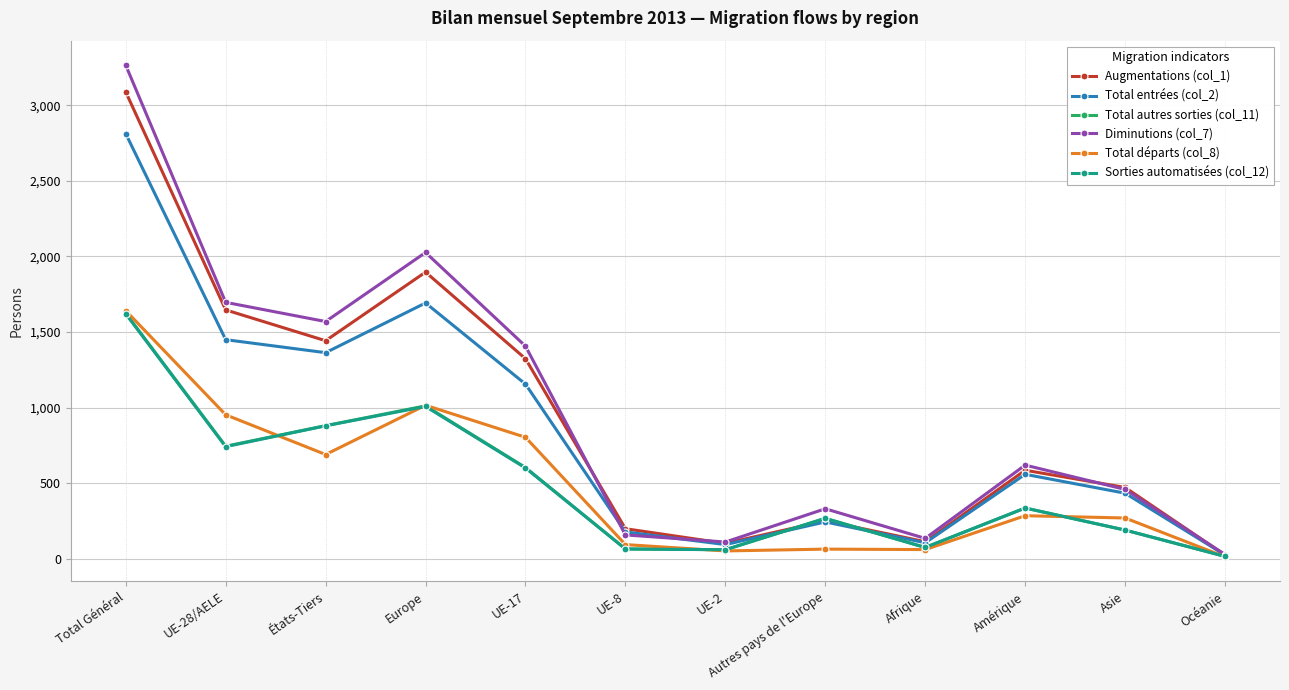

What is the average value of the Augmentations (col_1) series?

928